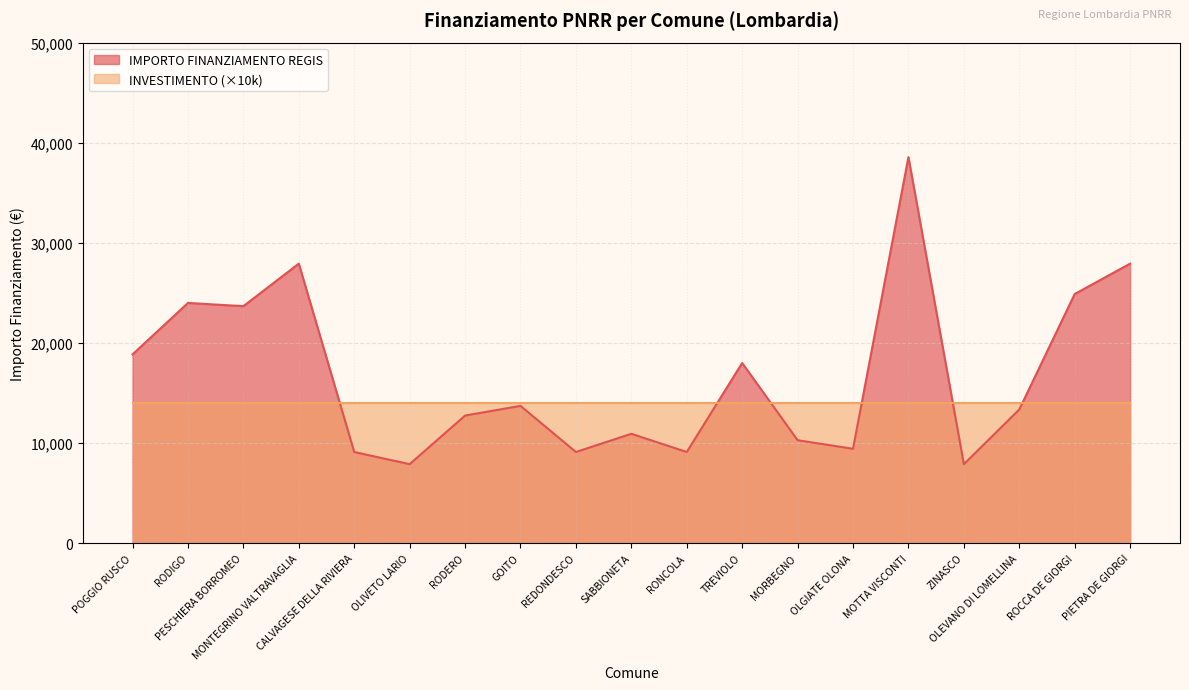

What is the difference between the maximum and minimum values?

30674